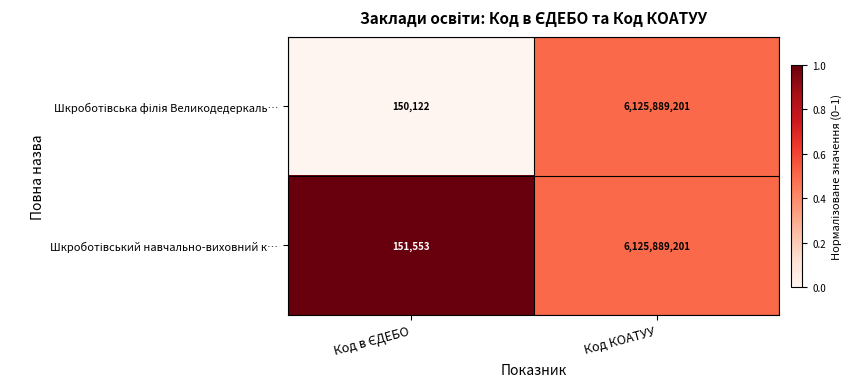

At which category is the sum across all series the highest?

Код КОАТУУ